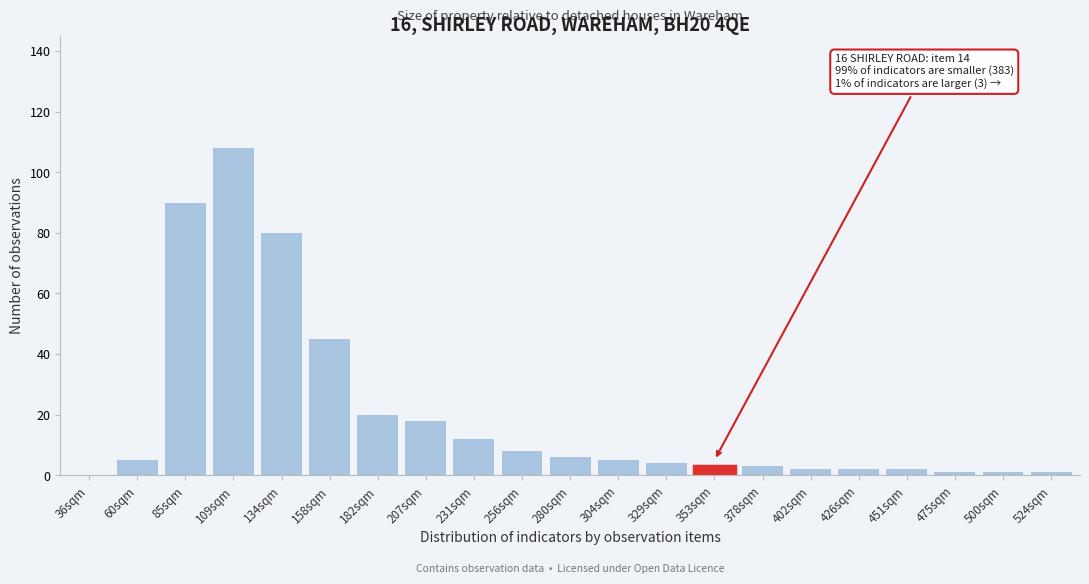

Reading left to right, list all the values displayed in this chart.

36sqm=0	60sqm=5	85sqm=90	109sqm=108	134sqm=80	158sqm=45	182sqm=20	207sqm=18	231sqm=12	256sqm=8	280sqm=6	304sqm=5	329sqm=4	353sqm=3	378sqm=3	402sqm=2	426sqm=2	451sqm=2	475sqm=1	500sqm=1	524sqm=1